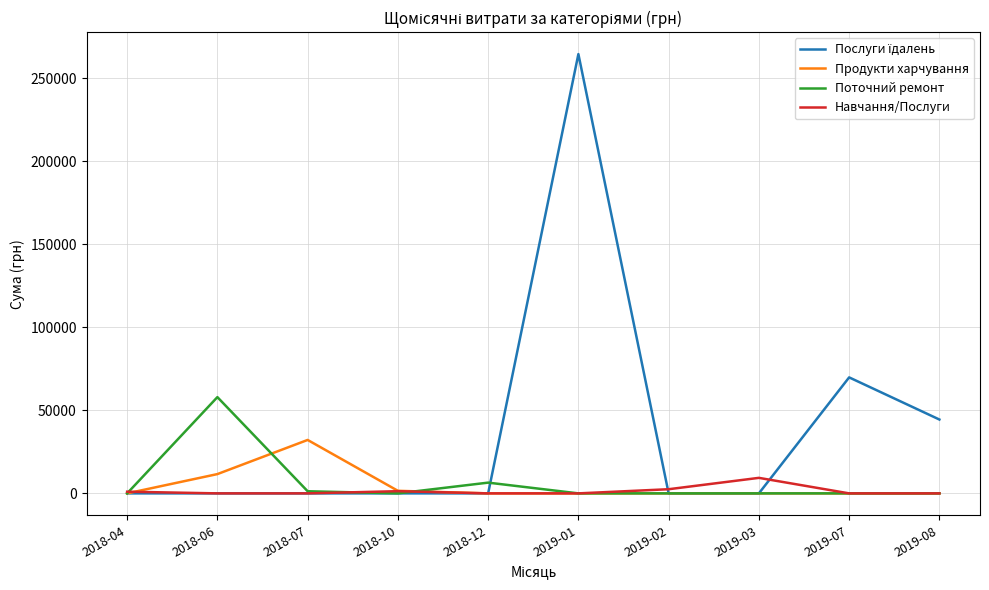

What is the sum of the Поточний ремонт values at 2018-07 and 2019-07?

1284.0